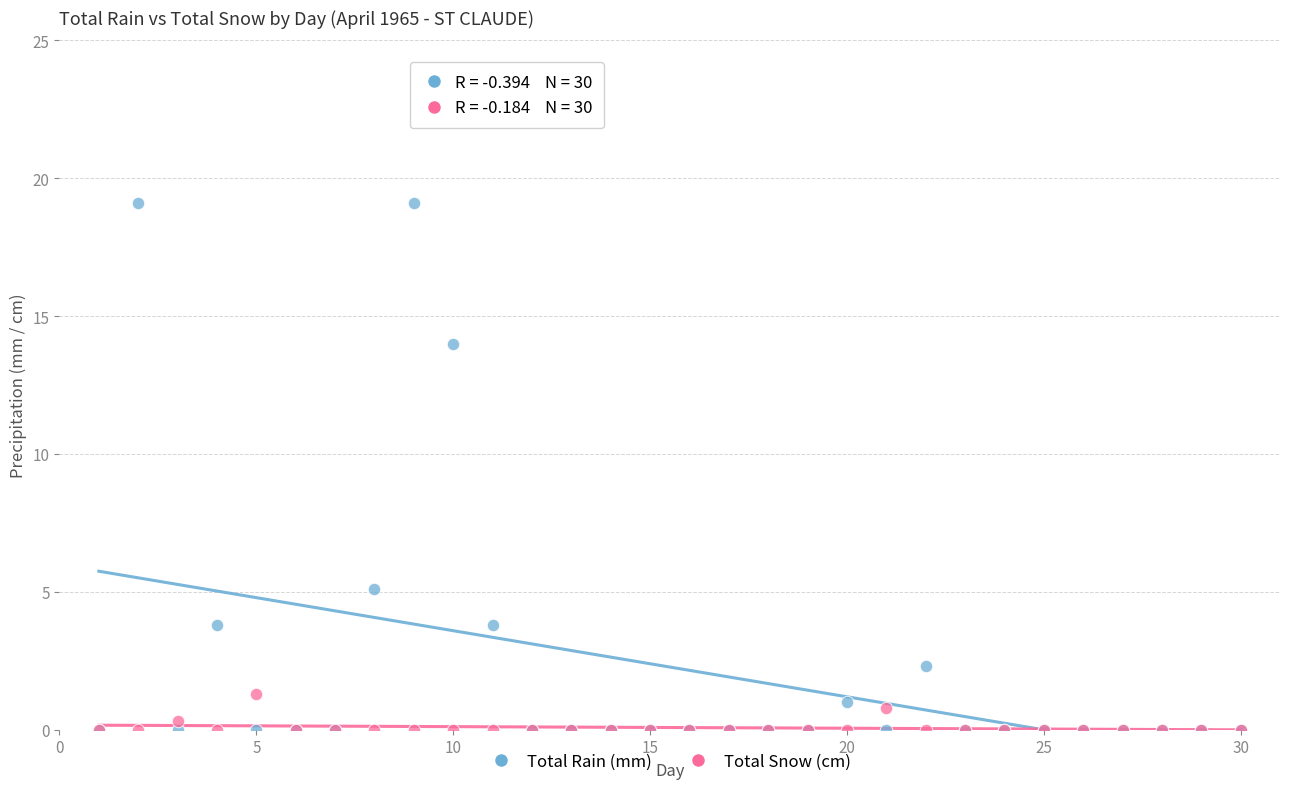

Which series has the widest spread of Y values?

Total Rain (mm)